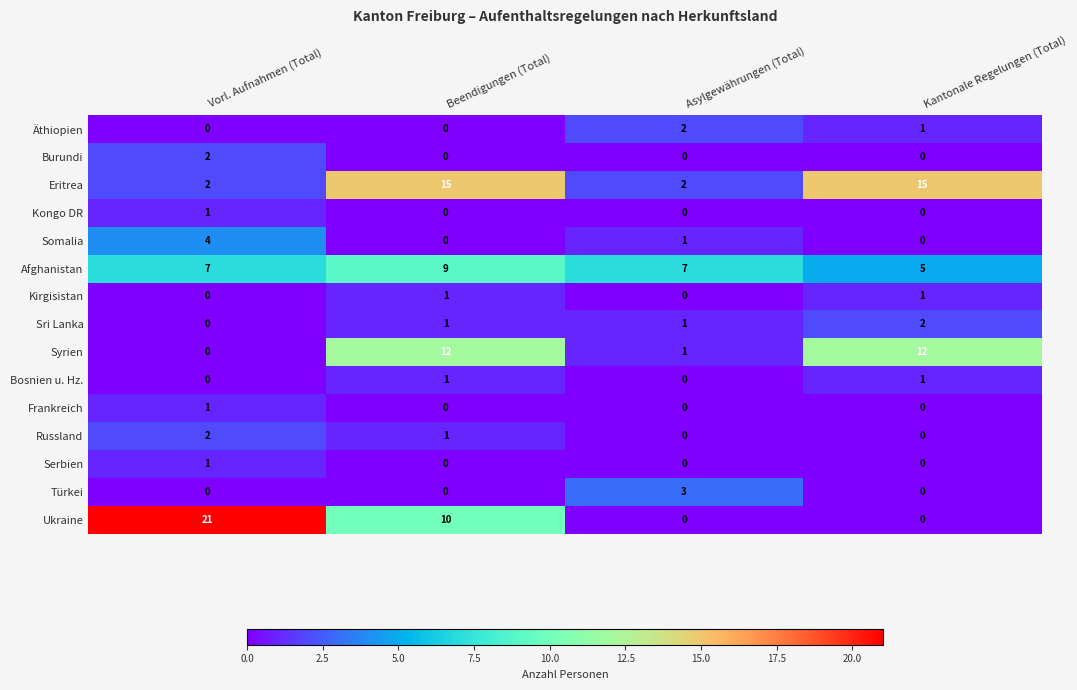

What is the spread (max minus min) of values at Vorl. Aufnahmen (Total)?

21